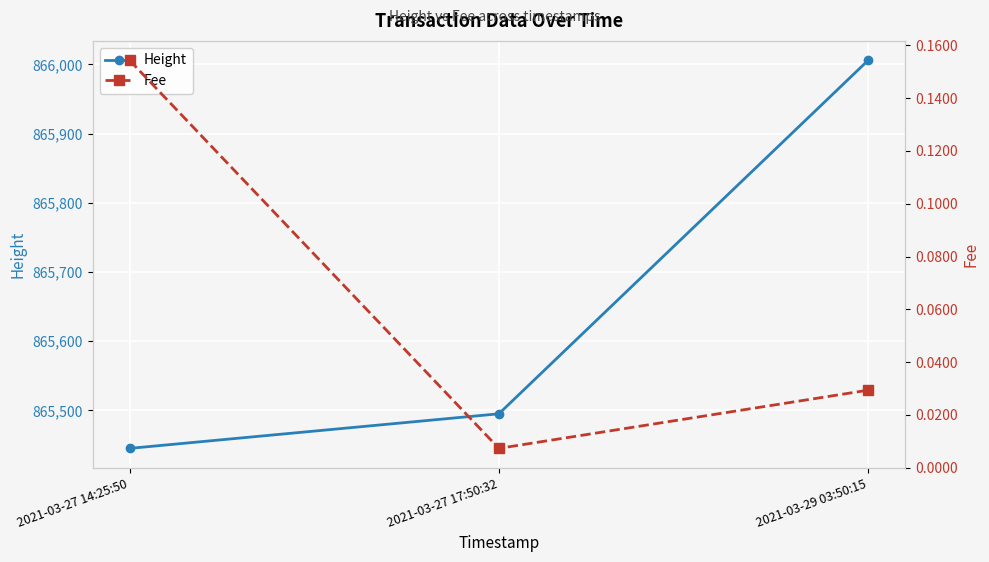

Is the value of Height at 2021-03-29 03:50:15 greater than the value of Fee at 2021-03-27 14:25:50?

Yes